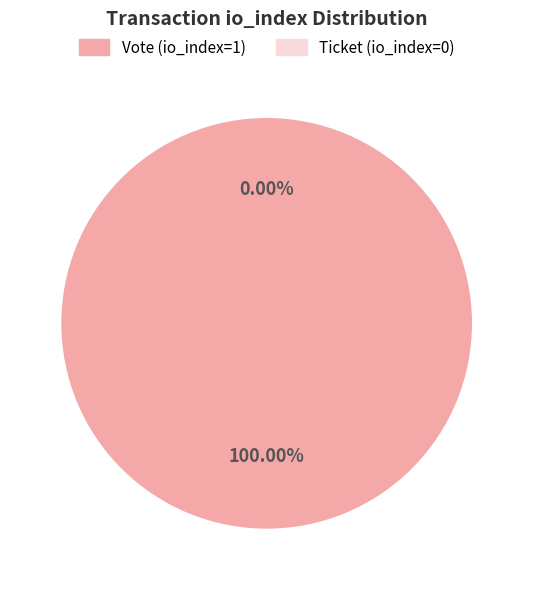

How many segments does this pie chart have?

2